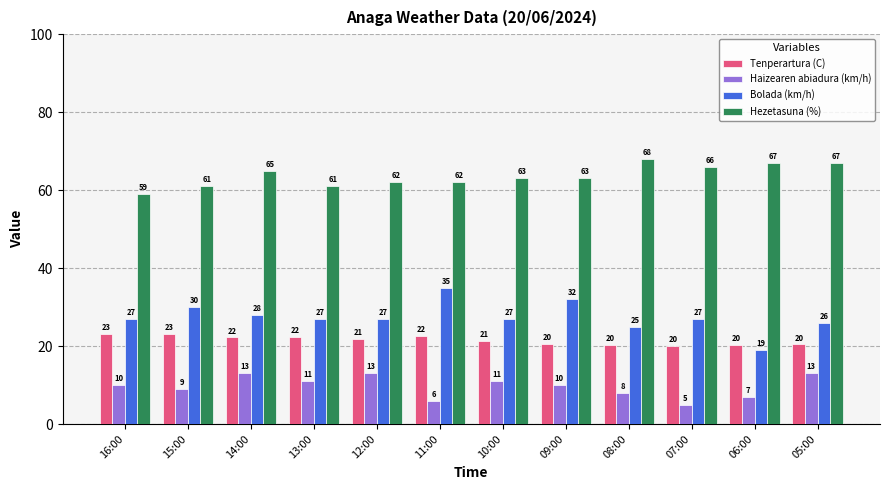

Is the value of Tenperartura (C) at 10:00 greater than the value of Haizearen abiadura (km/h) at 14:00?

Yes